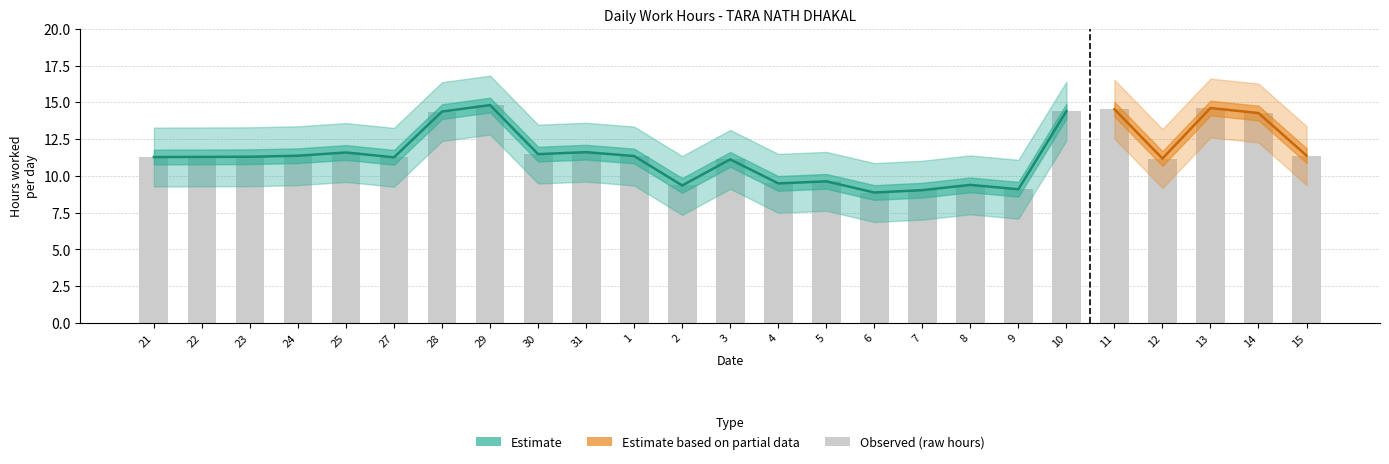

How many data points in upper are above 13?

18